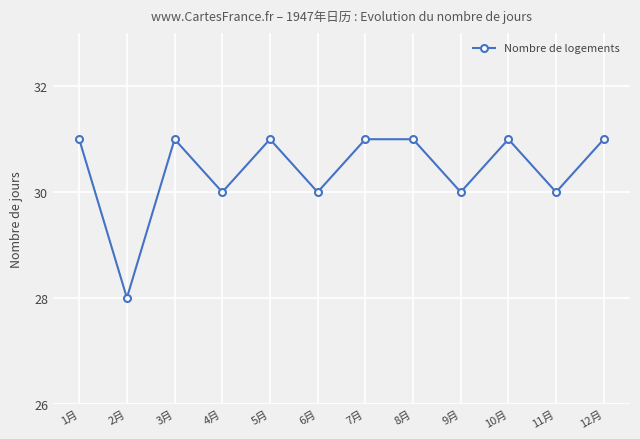

How many points are lower than both their immediate neighbors (excluding endpoints)?

5